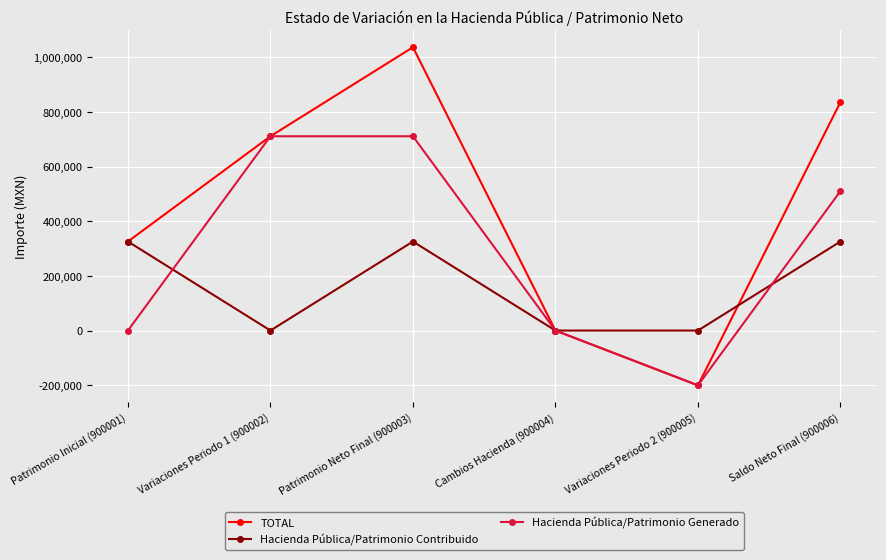

At Patrimonio Neto Final (900003), list the series in order from largest to smallest.

TOTAL, Hacienda Pública/Patrimonio Generado, Hacienda Pública/Patrimonio Contribuido